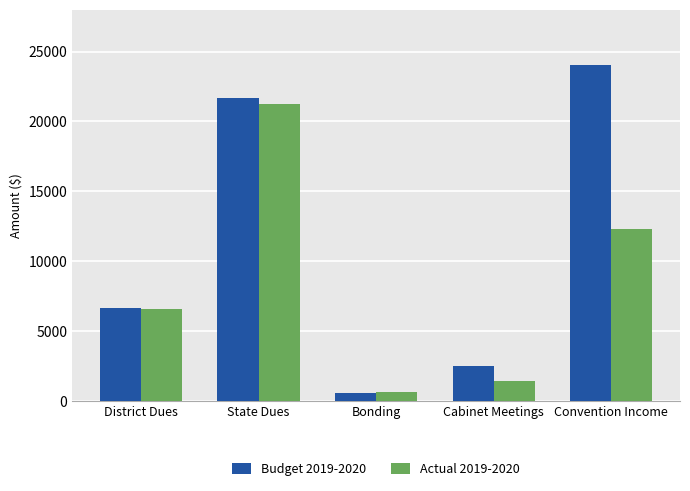

Which category has the lowest value across all series?

Bonding